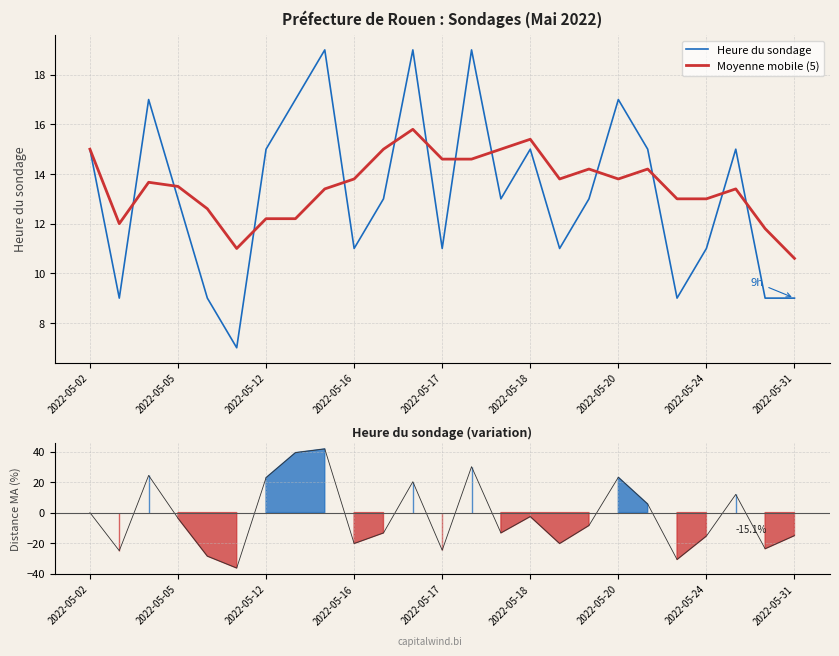

What is the difference between the maximum and minimum values in the Heure du sondage series?

12.0